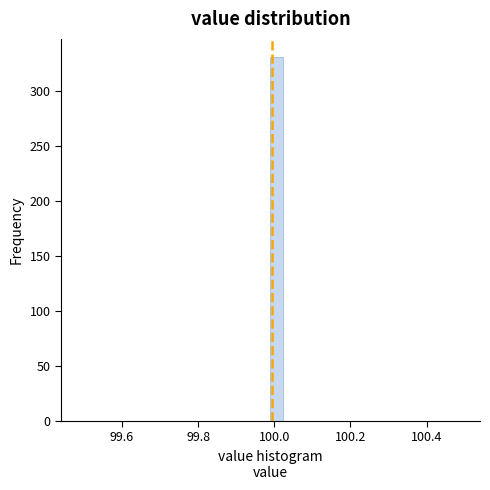

Read against the x-axis, roughly where is the centre of the tallest bar?

100.00